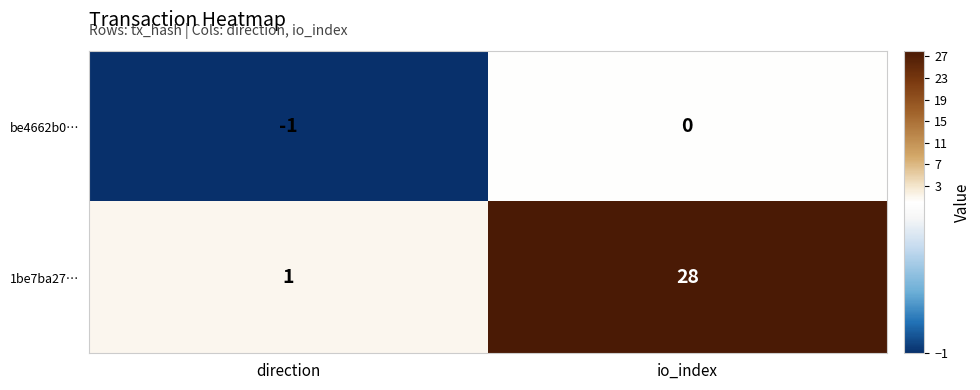

What is the total value across all series at io_index?

28